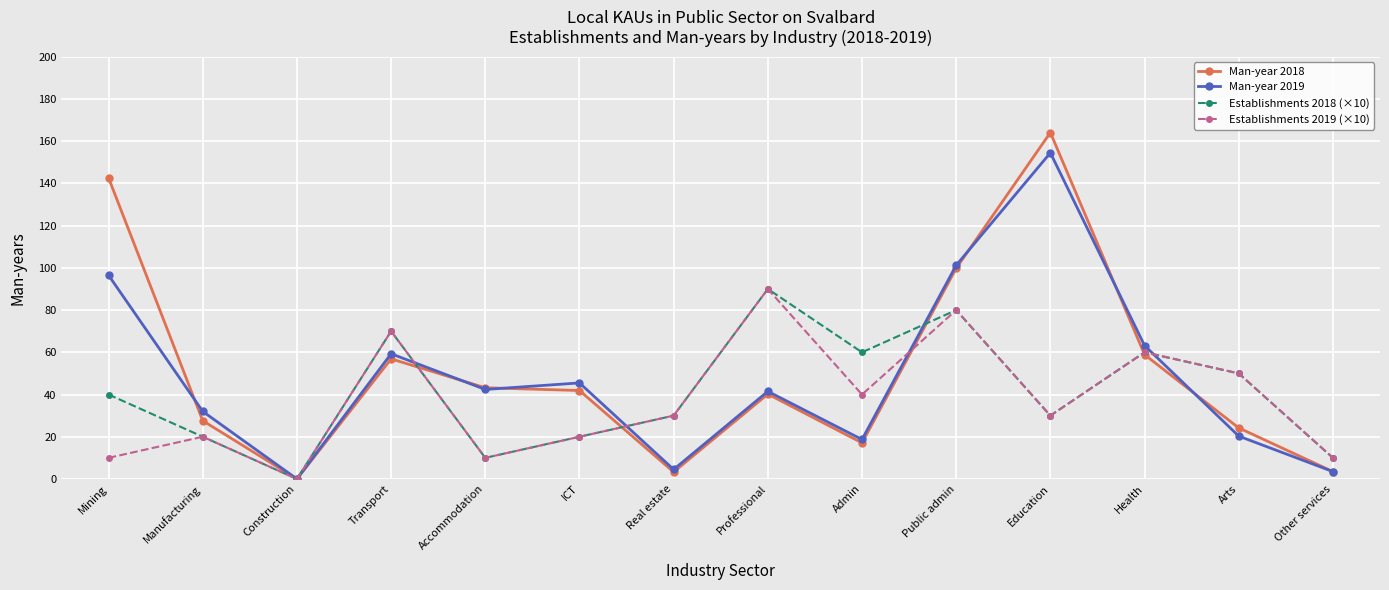

What is the label of the 9th point from the right?

ICT